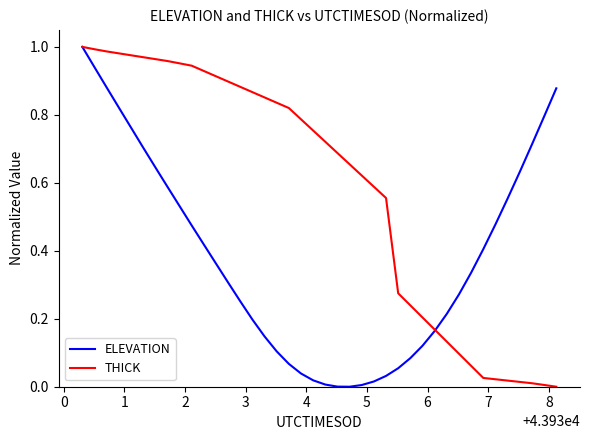

Which series has the largest total across all categories?

THICK